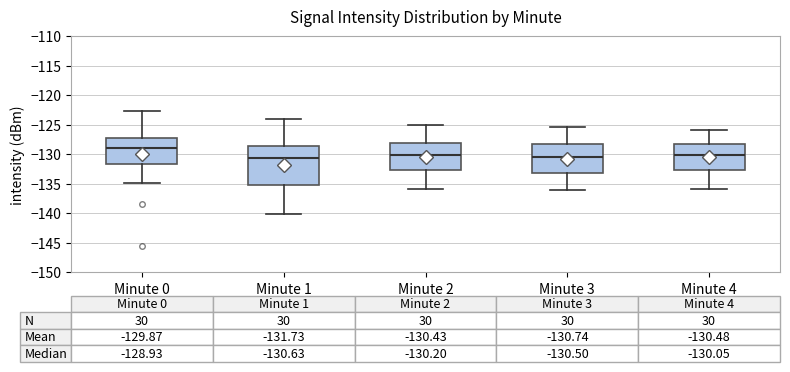

Which box is the tallest, from its lower edge to its upper edge?

Minute 1